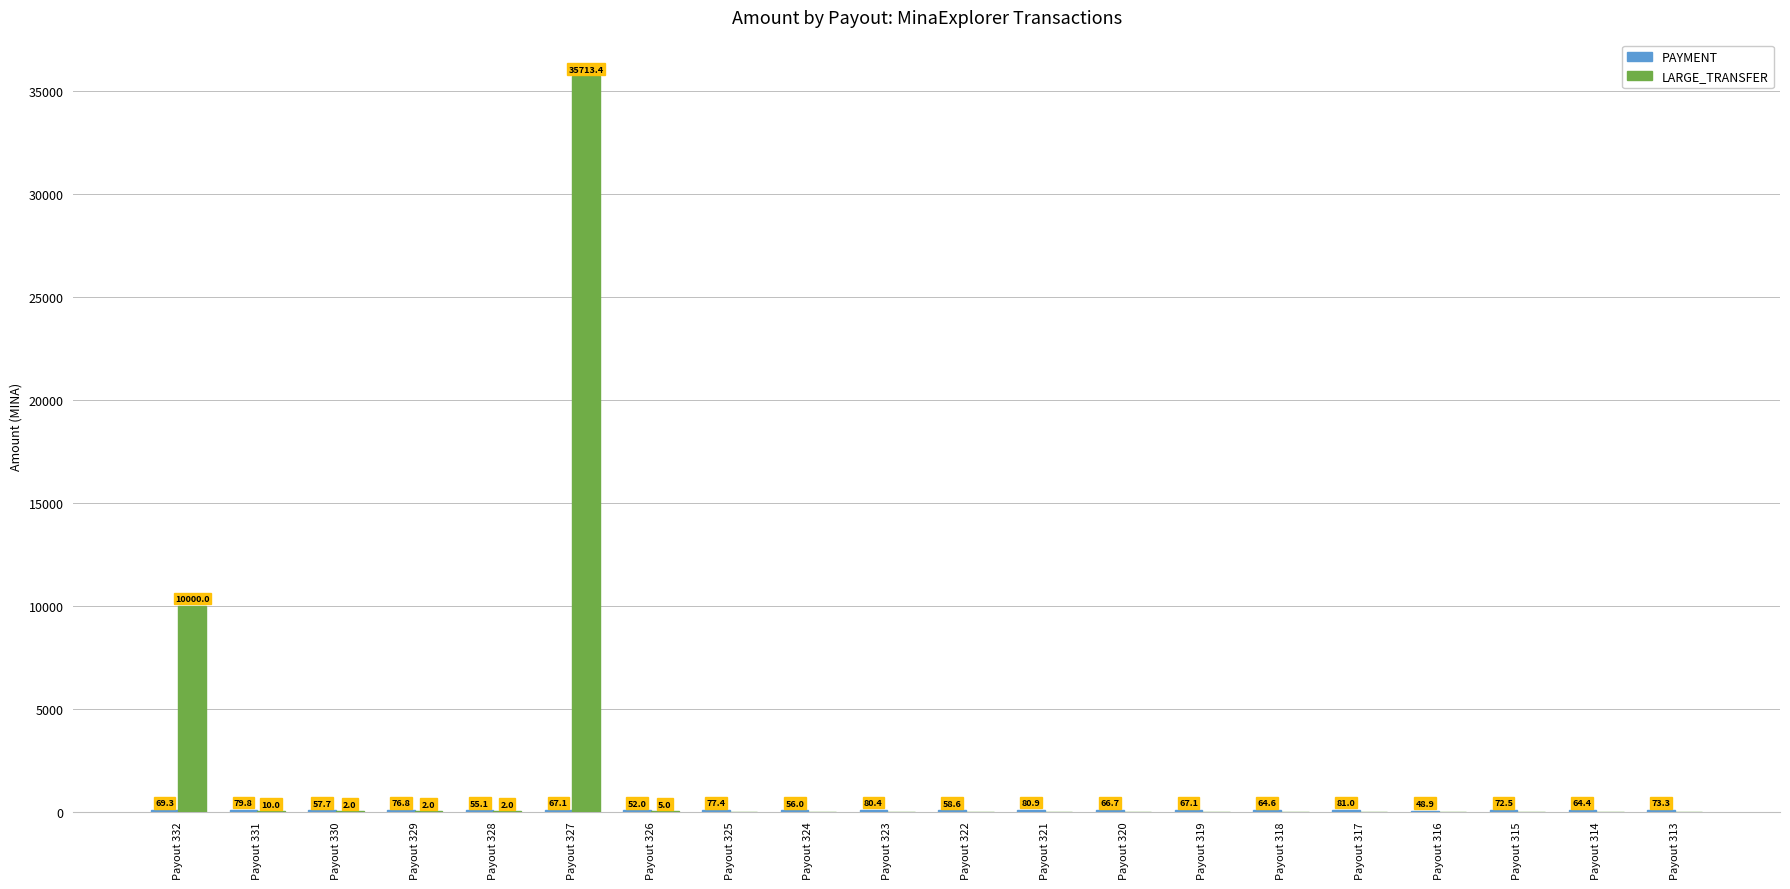

Is it true that LARGE_TRANSFER equals 0.0 at Payout 320?

True